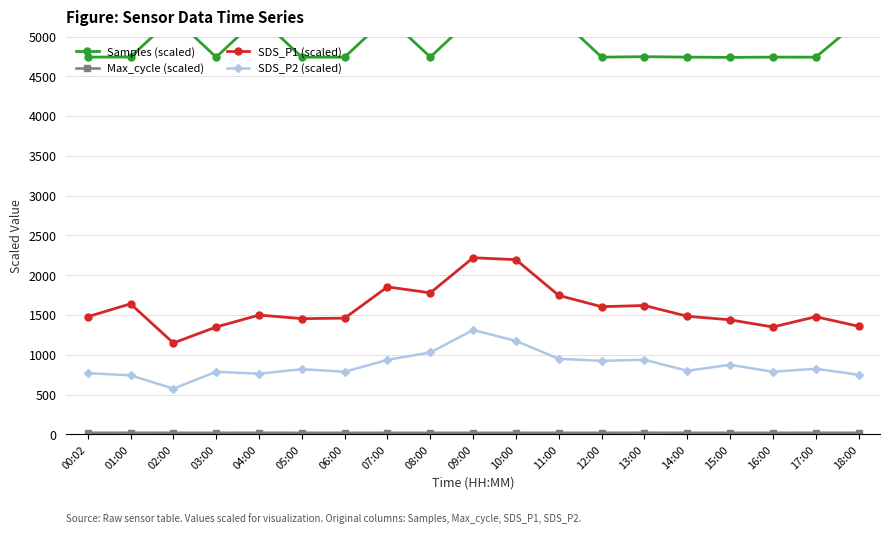

At which label does SDS_P2 (scaled) first exceed 820?

07:00